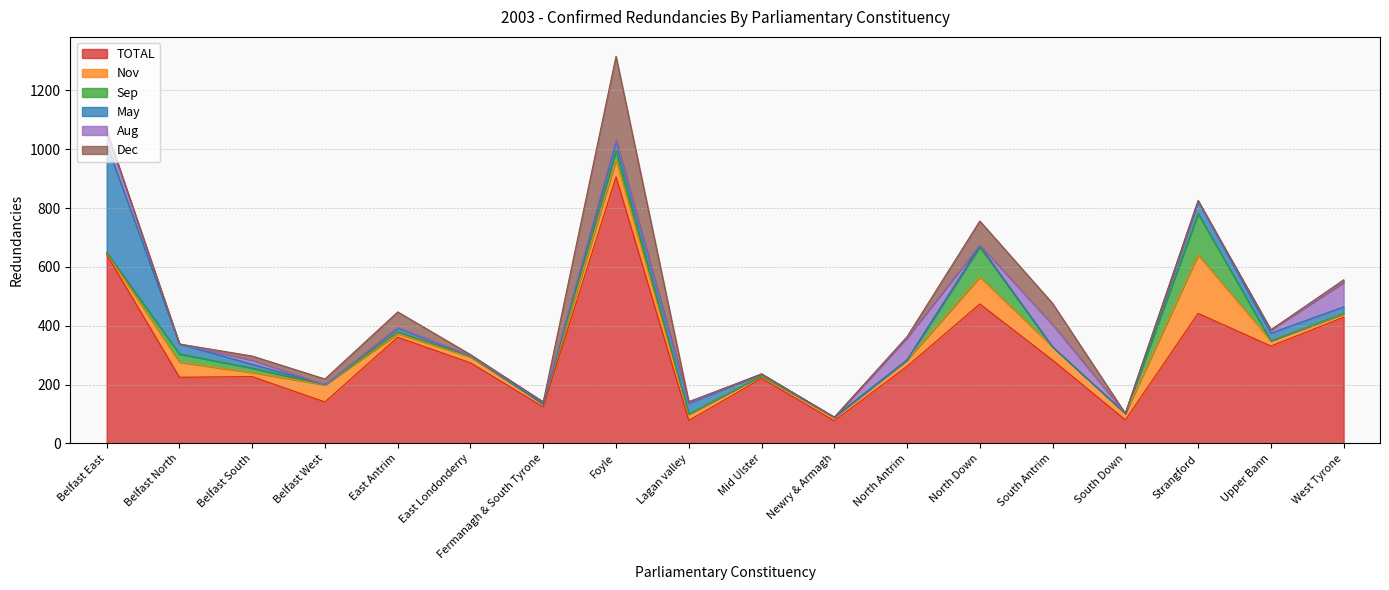

What is the difference between the maximum and minimum values in the Sep series?

140